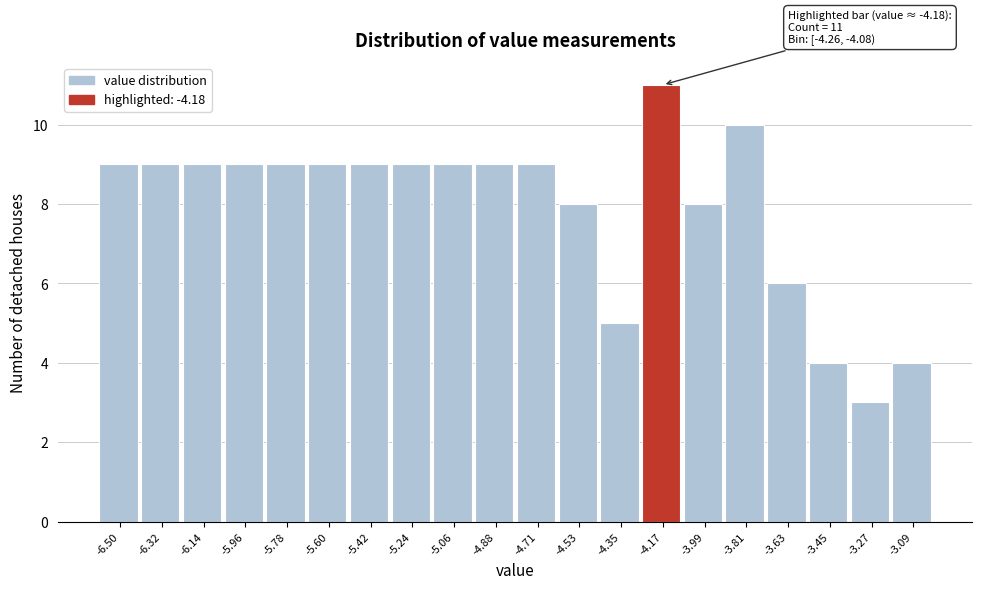

Over which range of the x-axis is the bar tallest?

-4.26 to -4.08